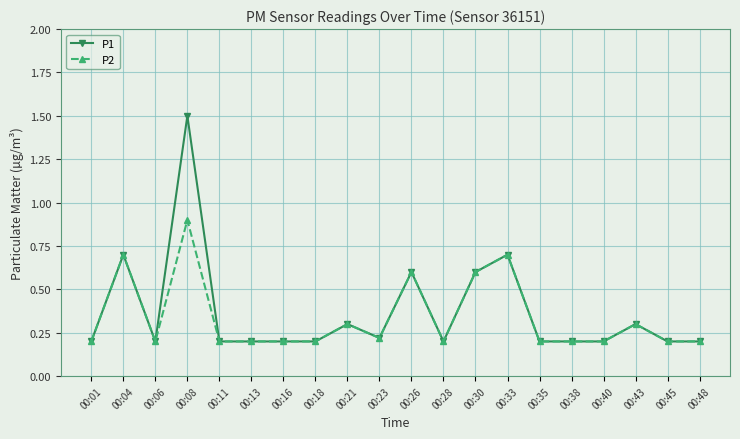

True or false: P1 has more than 2 interior local peaks.

True